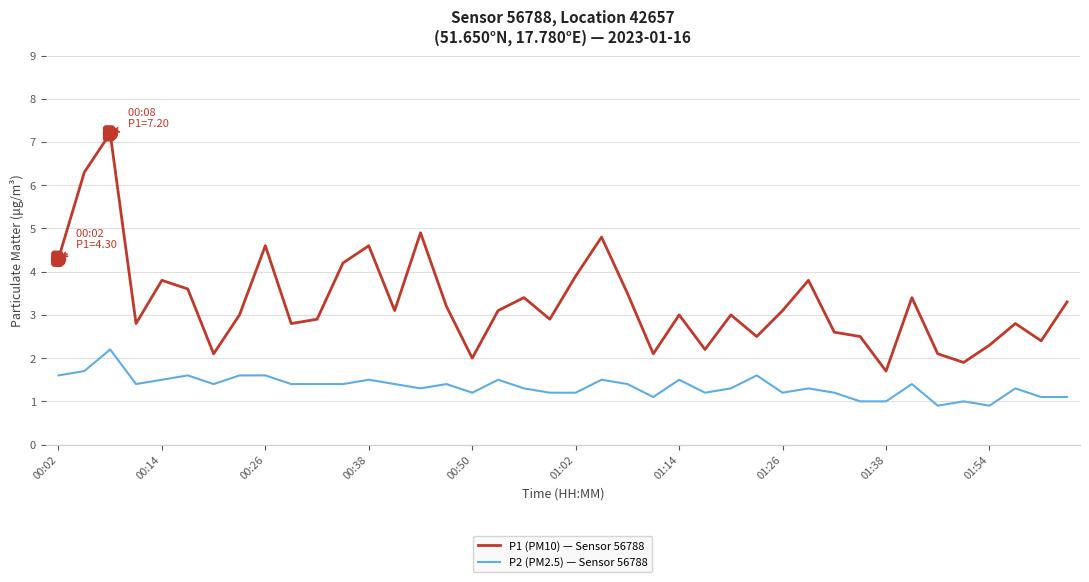

What is the lowest value of the P2 (PM2.5) — Sensor 56788 series?

0.9